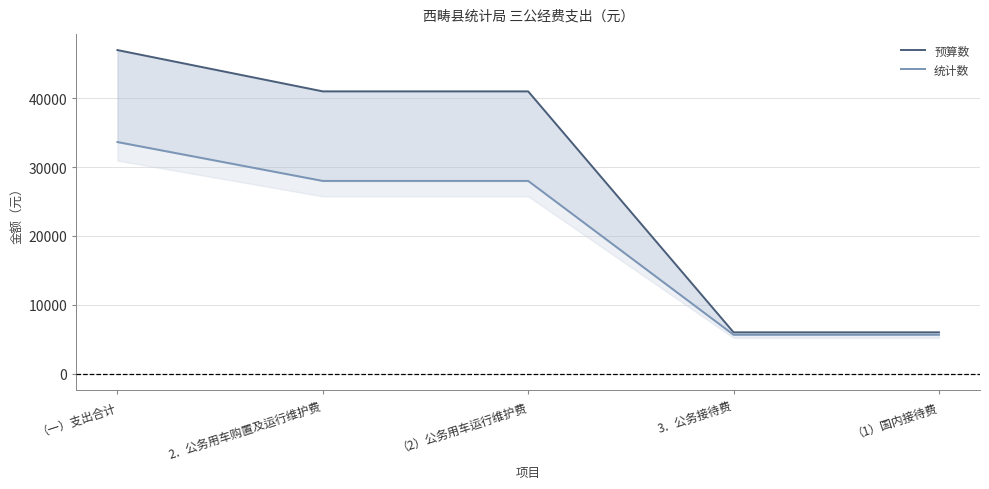

What position from the left is （2）公务用车运行维护费?

3